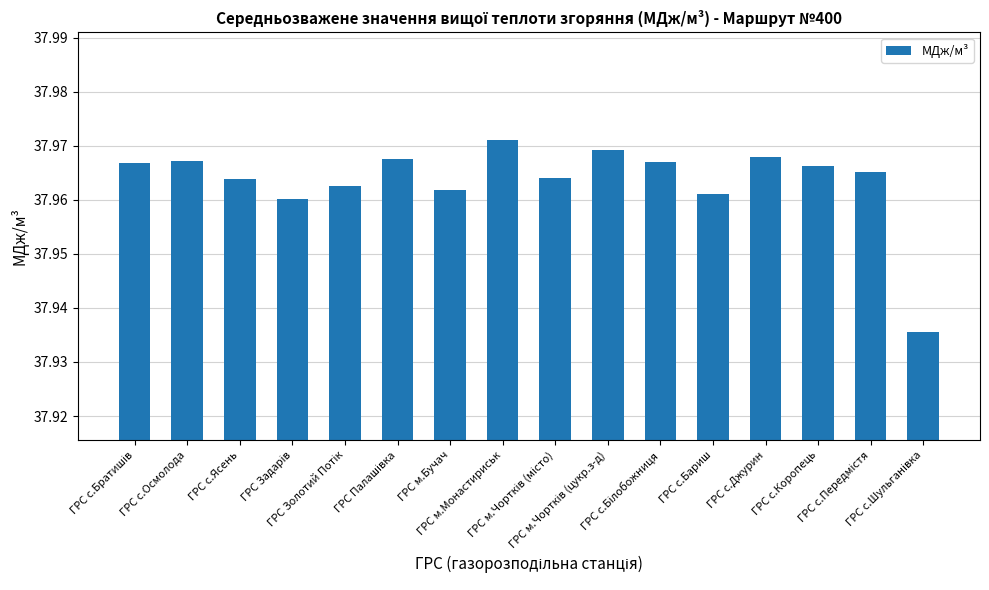

Count the number of categories in the chart.

16